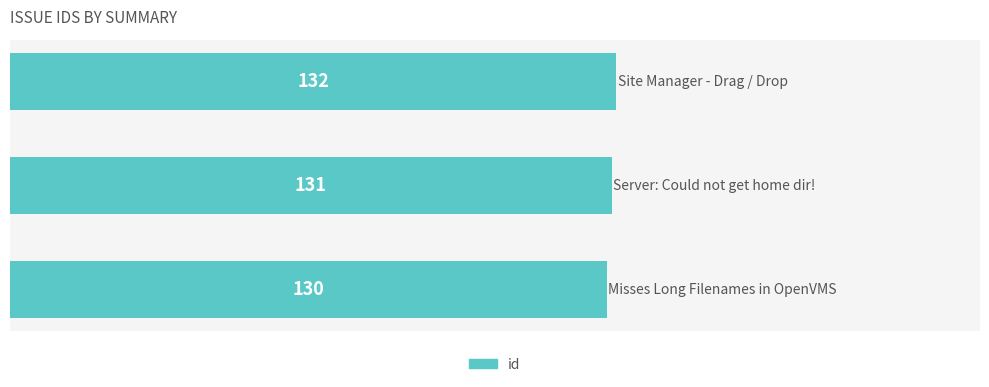

What is the smallest value displayed?

130